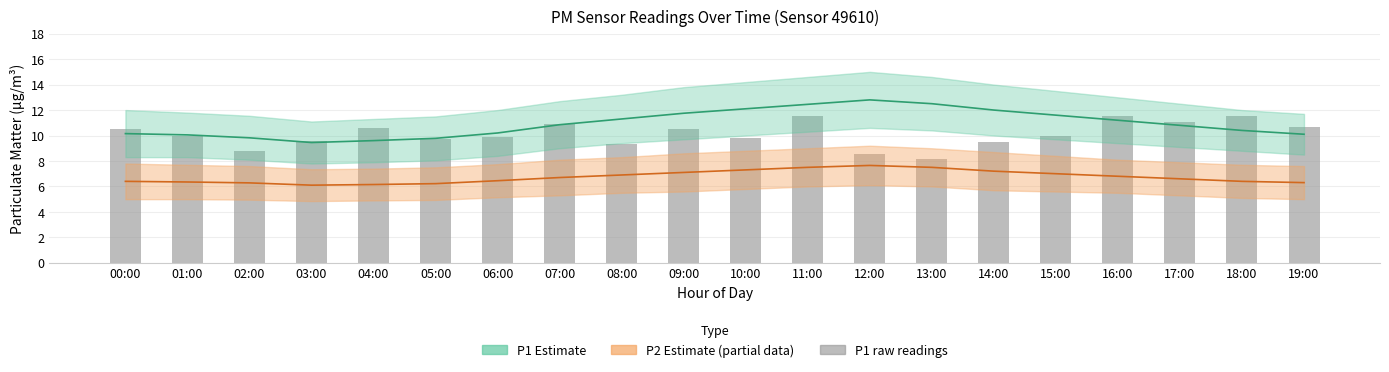

Reading left to right, what are all the values shown in this chart?

P1 estimate: 00:00=10.2	01:00=10.1	02:00=9.8	03:00=9.4	04:00=9.6	05:00=9.8	06:00=10.2	07:00=10.8	08:00=11.3	09:00=11.8	10:00=12.1	11:00=12.4	12:00=12.8	13:00=12.5	14:00=12.0	15:00=11.6	16:00=11.2	17:00=10.8	18:00=10.4	19:00=10.1
P2 estimate: 00:00=6.4	01:00=6.3	02:00=6.3	03:00=6.1	04:00=6.2	05:00=6.2	06:00=6.5	07:00=6.7	08:00=6.9	09:00=7.1	10:00=7.3	11:00=7.5	12:00=7.7	13:00=7.5	14:00=7.2	15:00=7.0	16:00=6.8	17:00=6.6	18:00=6.4	19:00=6.3
P1 raw readings: 00:00=10.5	01:00=9.9	02:00=8.8	03:00=9.6	04:00=10.6	05:00=9.7	06:00=9.9	07:00=10.9	08:00=9.3	09:00=10.5	10:00=9.8	11:00=11.5	12:00=8.6	13:00=8.1	14:00=9.5	15:00=9.9	16:00=11.5	17:00=11.1	18:00=11.6	19:00=10.7